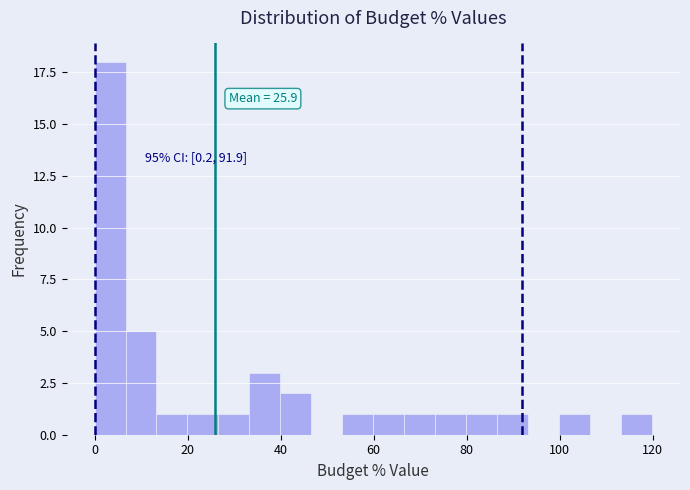

Read against the x-axis, roughly where is the centre of the tallest bar?

4